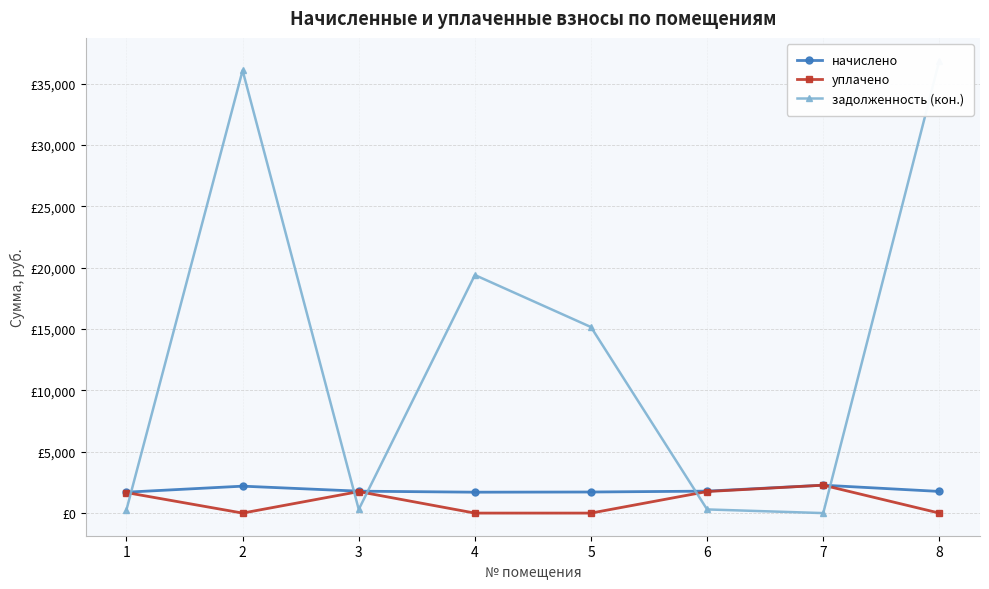

How many interior local peaks does the задолженность (кон.) series have?

2